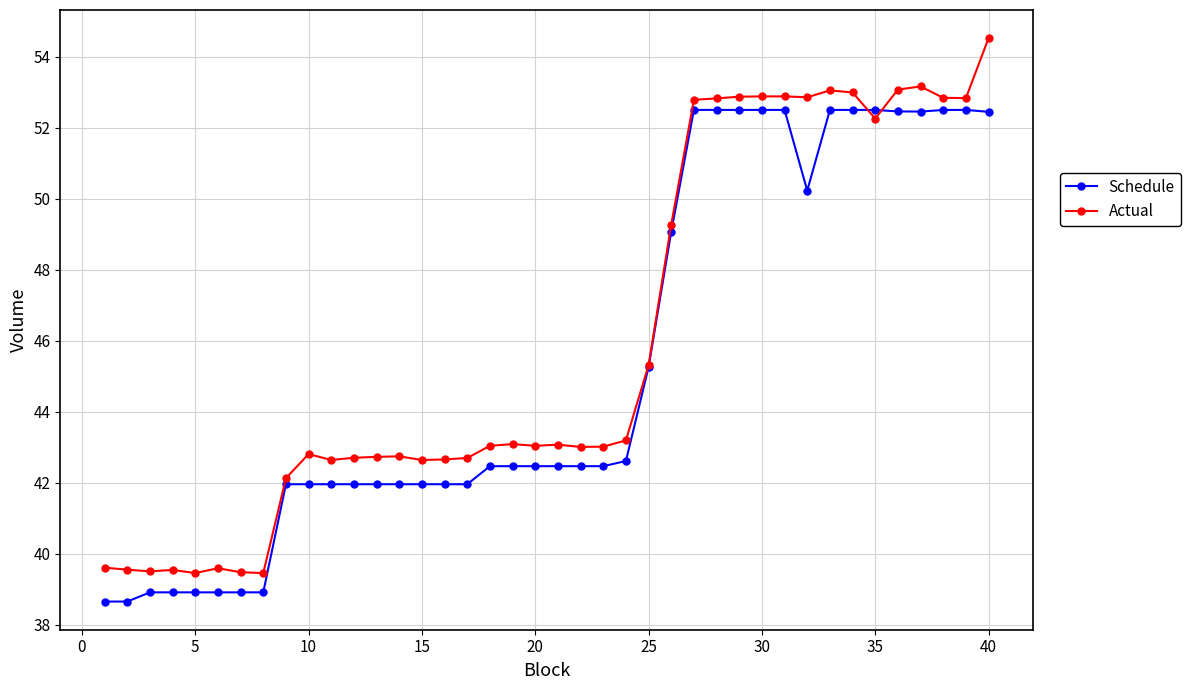

Is this an area chart (filled region under the line)?

No